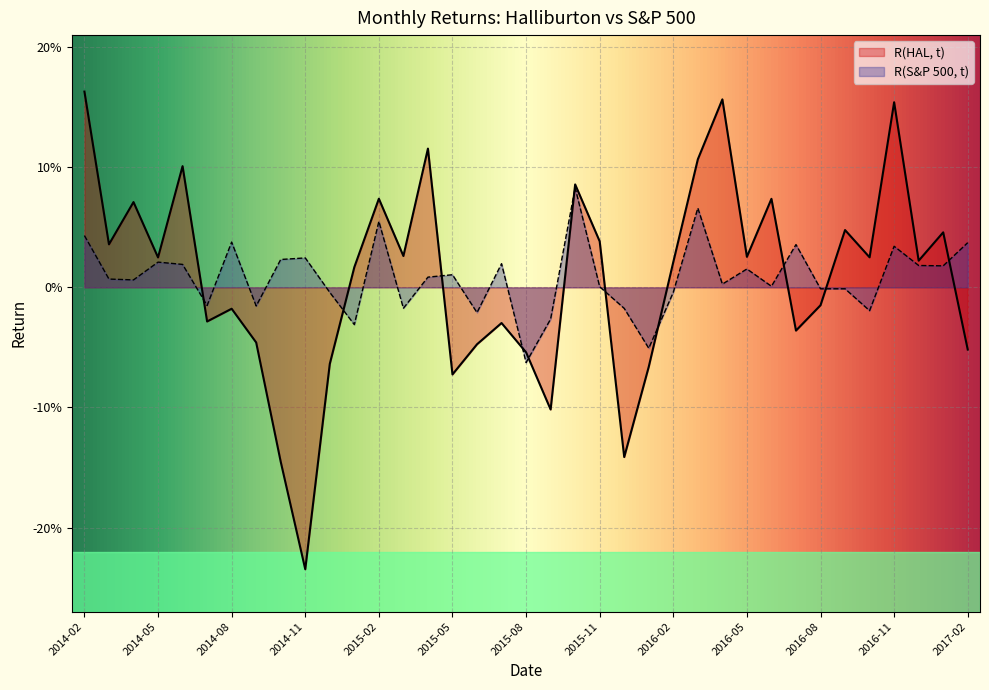

What are all the series names shown in the legend?

R(HAL, t), R(S&P 500, t)